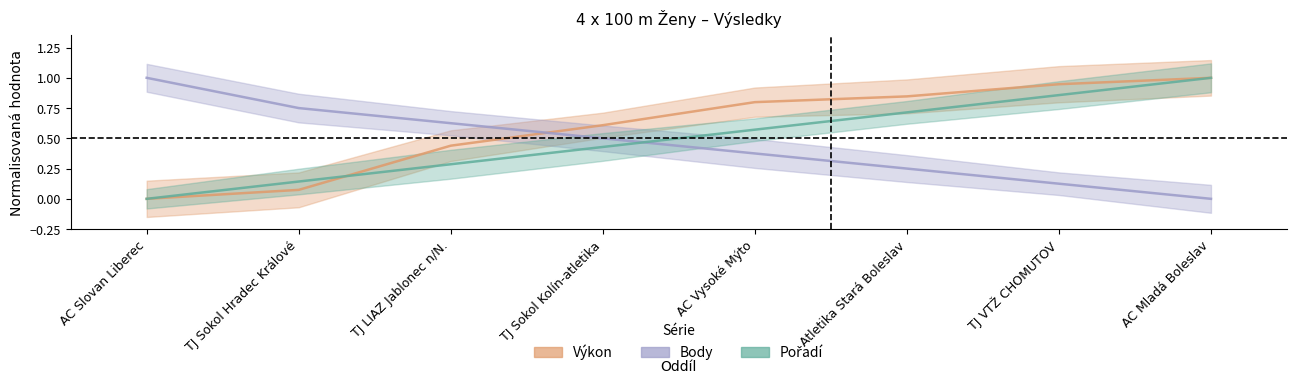

What position from the right is TJ Sokol Kolín-atletika?

5